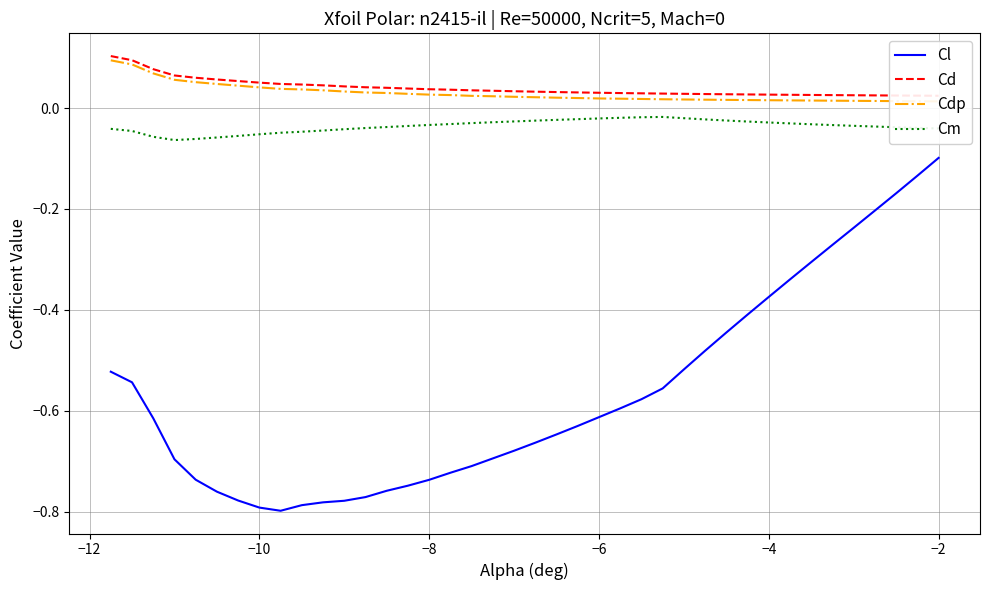

What is the maximum value shown in the chart?

0.1